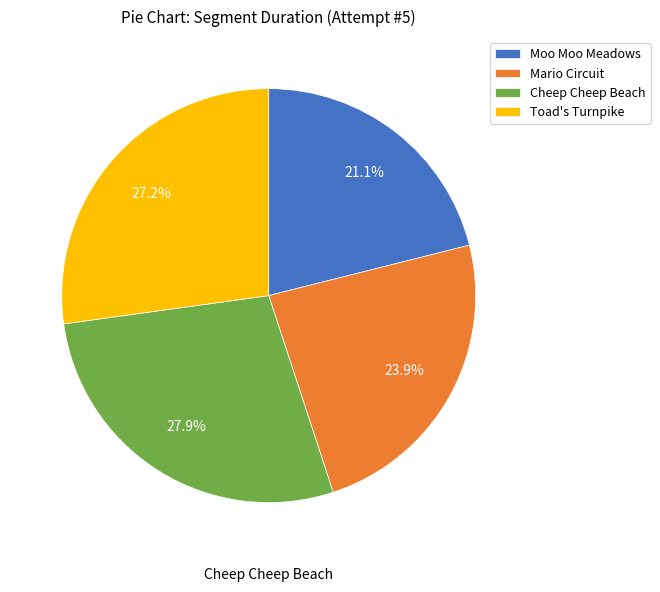

What is the total percentage of Cheep Cheep Beach and Mario Circuit?

51.7%